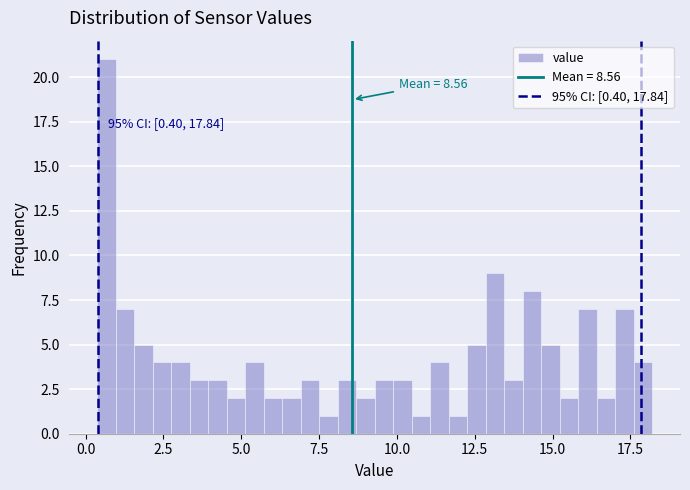

Around what value on the x-axis is the tallest bar? Give the approximate position of its centre, as read against the axis.

0.5